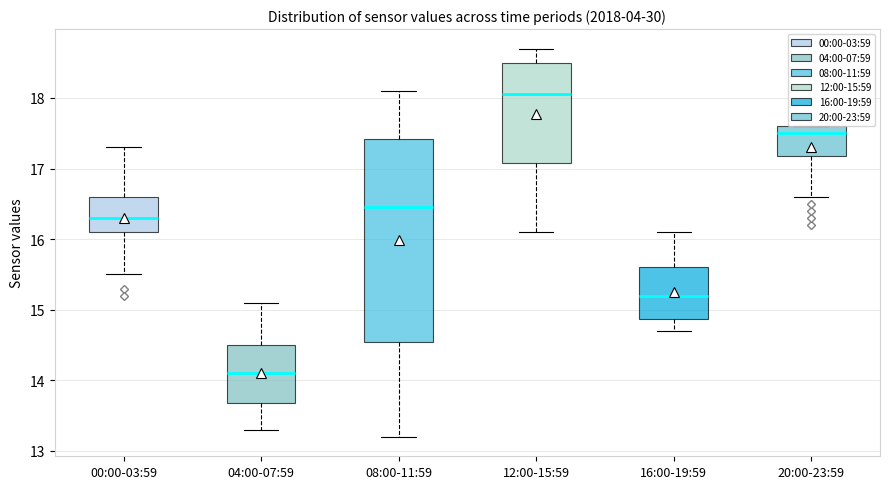

Which box is the tallest, from its lower edge to its upper edge?

08:00-11:59